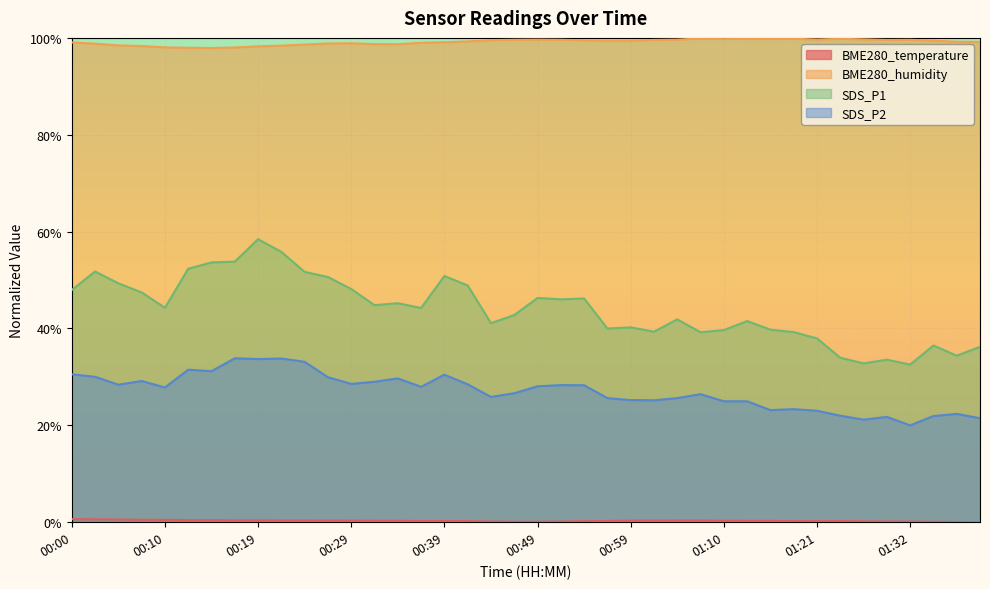

How many data points does each series have?

40